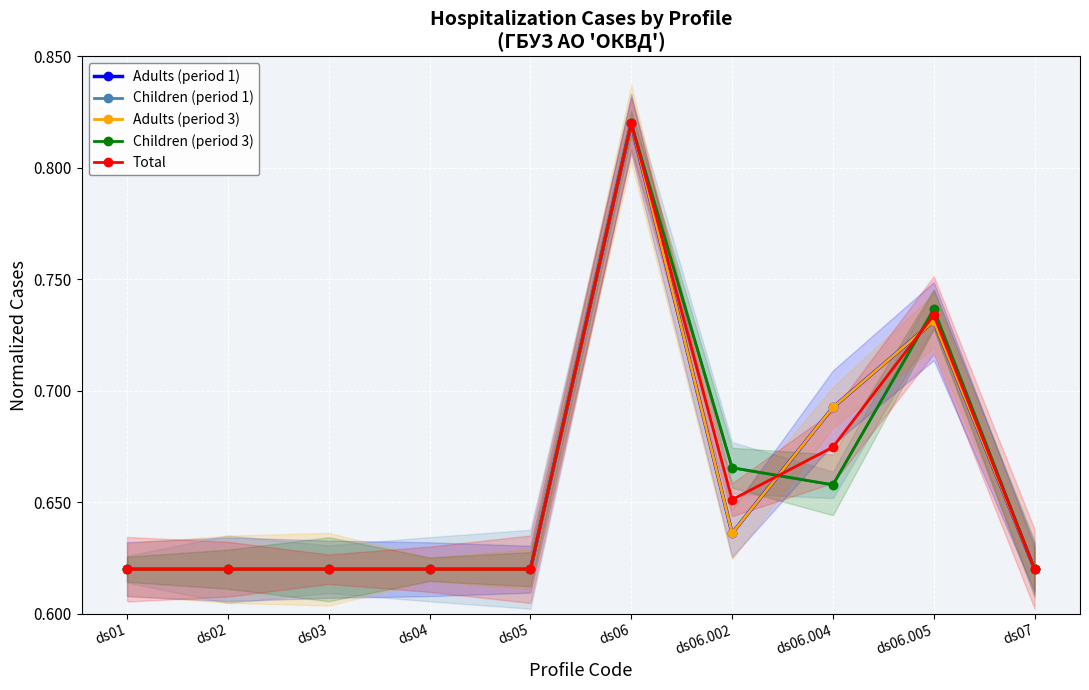

At which label does Adults (period 1) reach its peak?

ds06